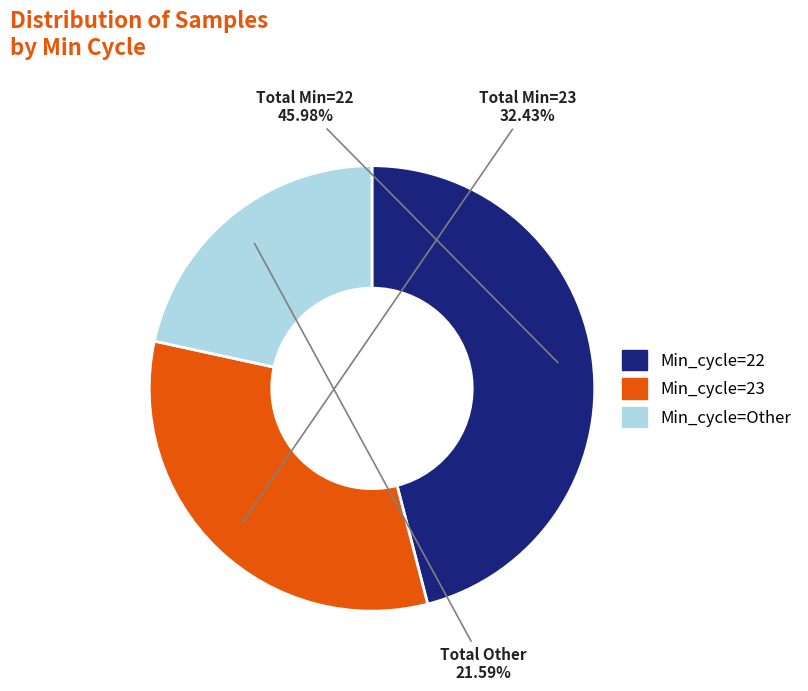

Is there any slice that represents more than half of the pie?

No